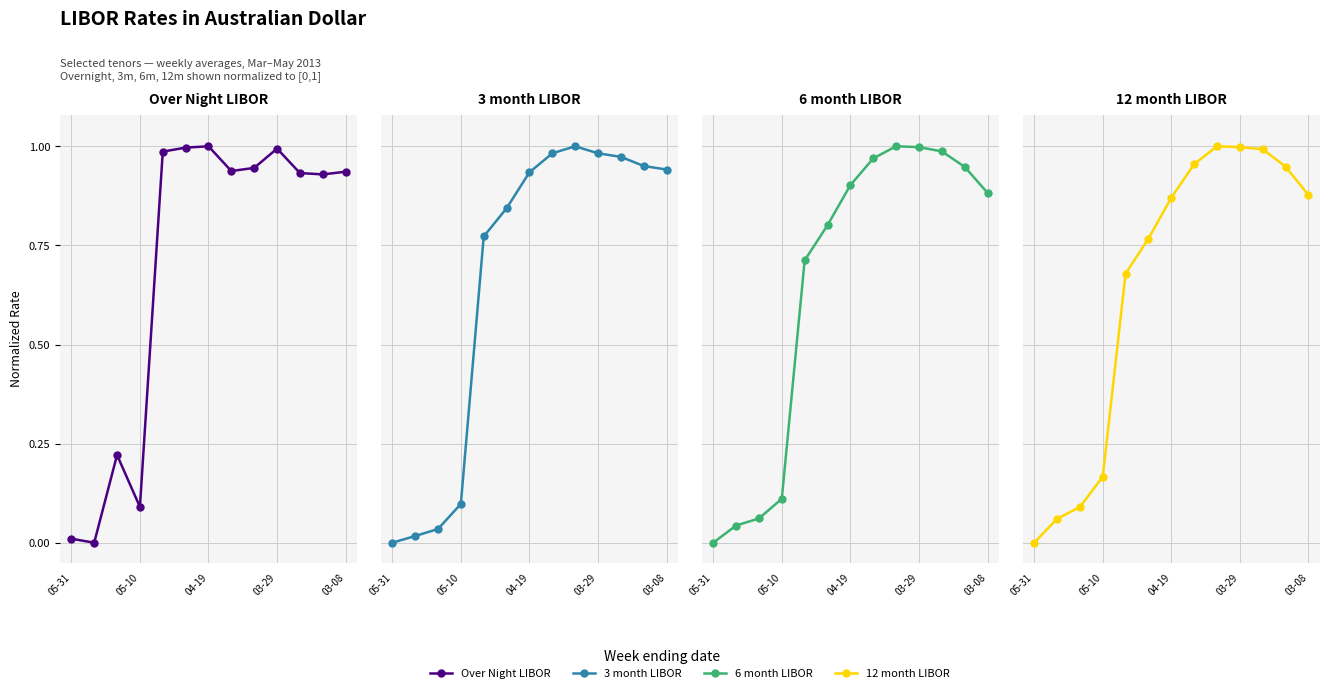

Which series ends up on top after the final intersection of Over Night and 6 month?

Over Night